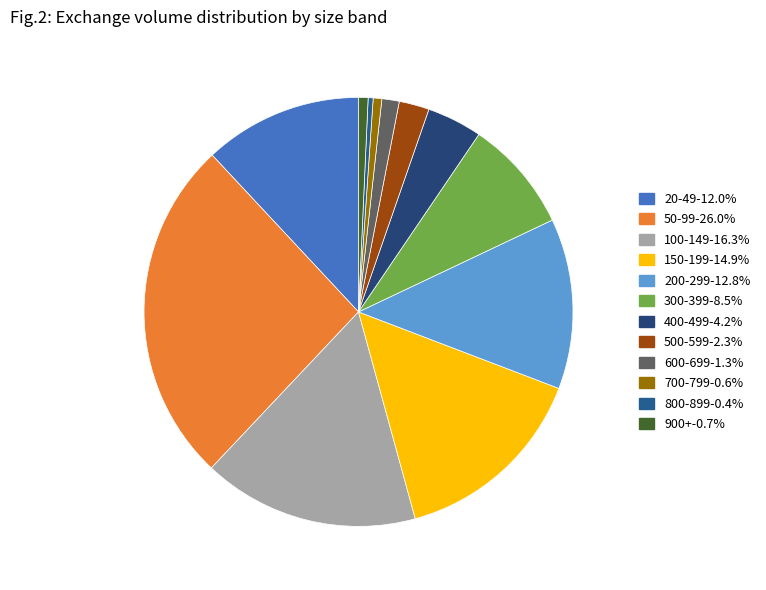

Count the number of slices in the pie.

12